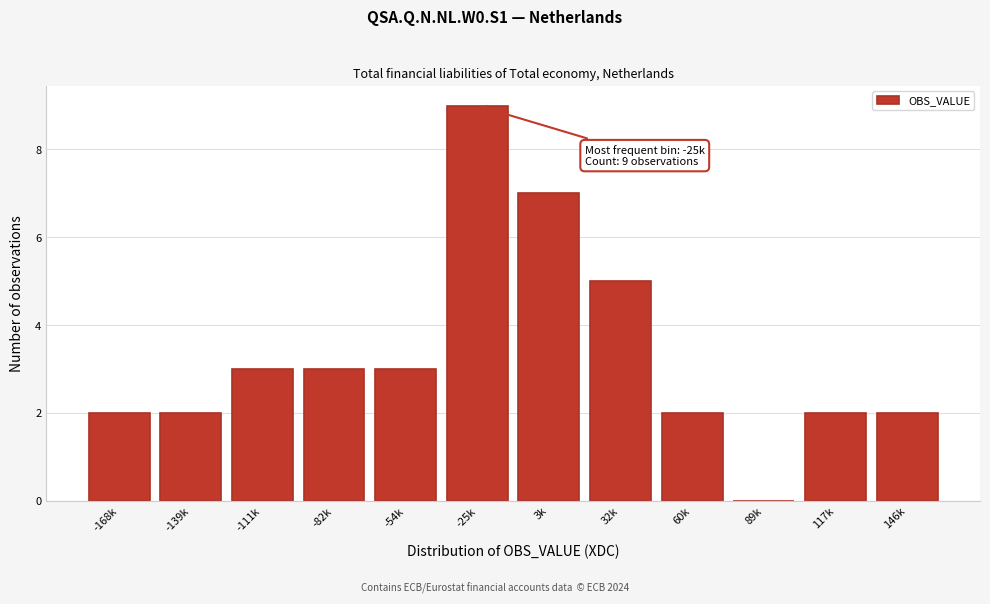

Reading left to right, transcribe all the data shown in this chart.

-168k=2	-139k=2	-111k=3	-82k=3	-54k=3	-25k=9	3k=7	32k=5	60k=2	89k=0	117k=2	146k=2